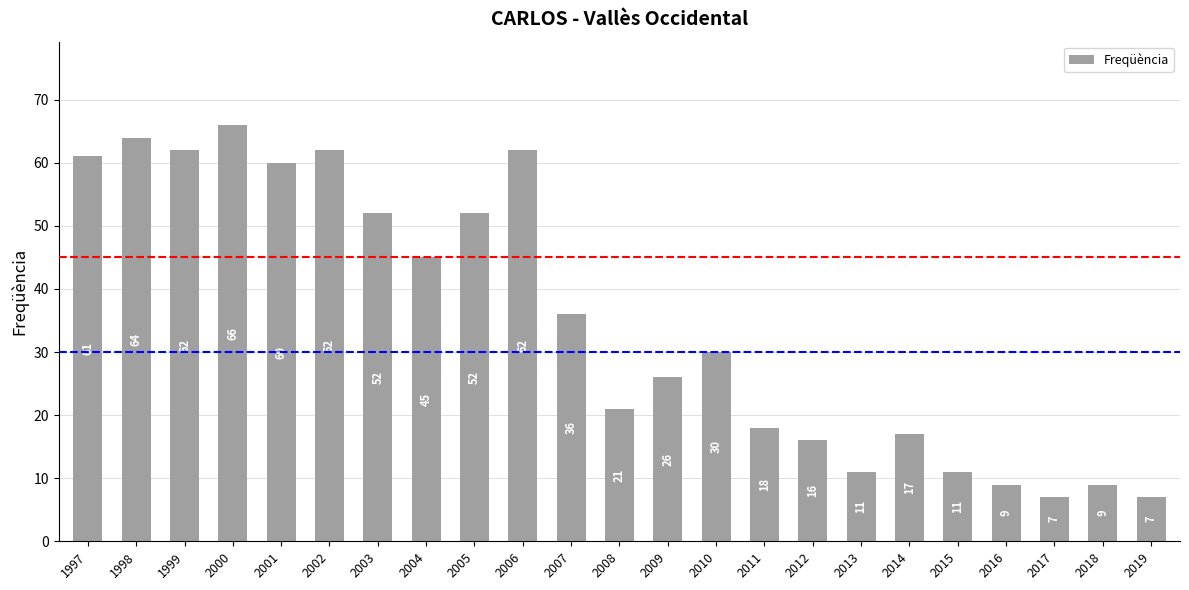

Reading left to right, transcribe all the data shown in this chart.

1997=61	1998=64	1999=62	2000=66	2001=60	2002=62	2003=52	2004=45	2005=52	2006=62	2007=36	2008=21	2009=26	2010=30	2011=18	2012=16	2013=11	2014=17	2015=11	2016=9	2017=7	2018=9	2019=7